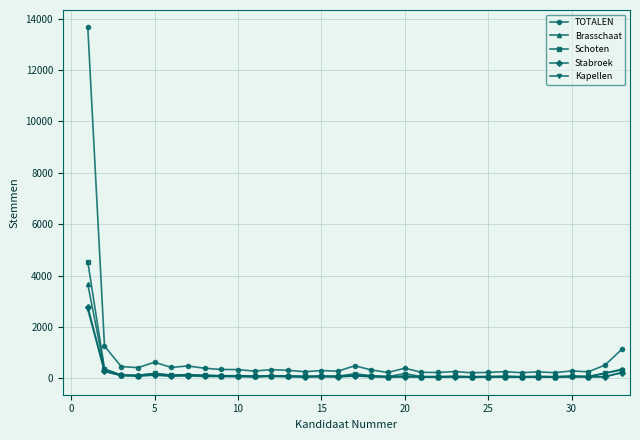

Which series has the widest spread of values?

TOTALEN